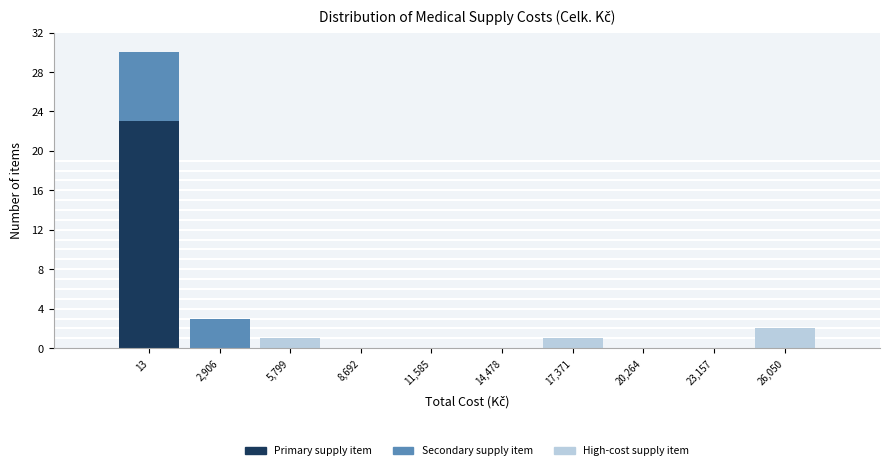

Reading left to right, list the values for the Primary supply item series.

13=23	2,906=0	5,799=0	8,692=0	11,585=0	14,478=0	17,371=0	20,264=0	23,157=0	26,050=0